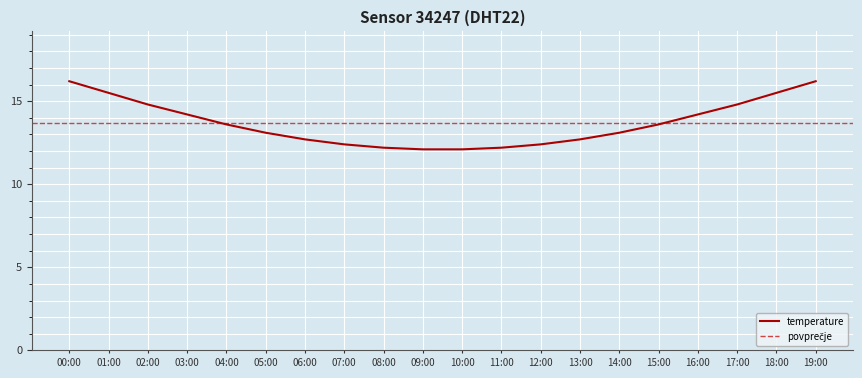

Rank the categories by value from lowest to highest.

09:00, 10:00, 08:00, 11:00, 07:00, 12:00, 06:00, 13:00, 05:00, 14:00, 04:00, 15:00, 03:00, 16:00, 02:00, 17:00, 01:00, 18:00, 00:00, 19:00